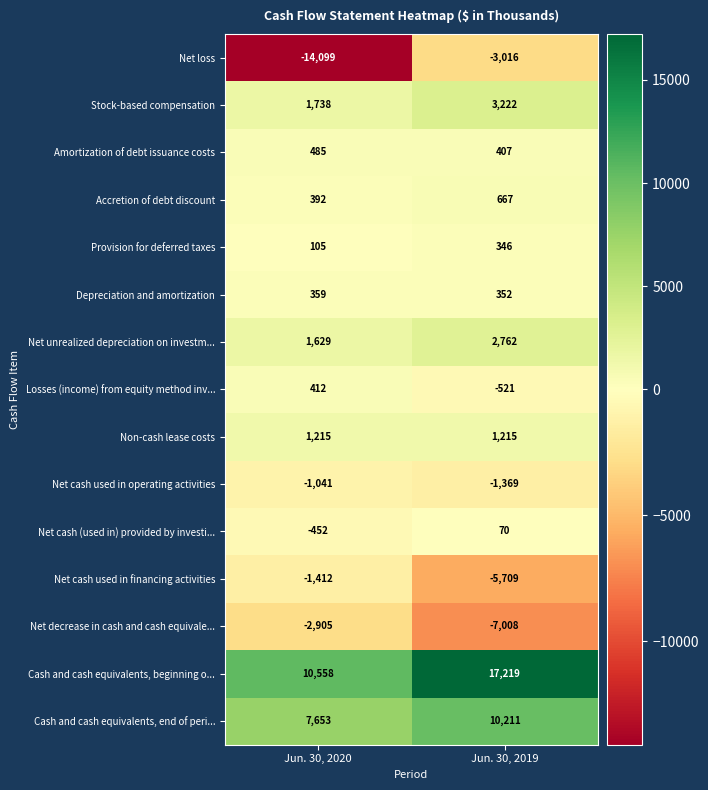

True or false: Non-cash lease costs has a value of 1215 at Jun. 30, 2020.

True